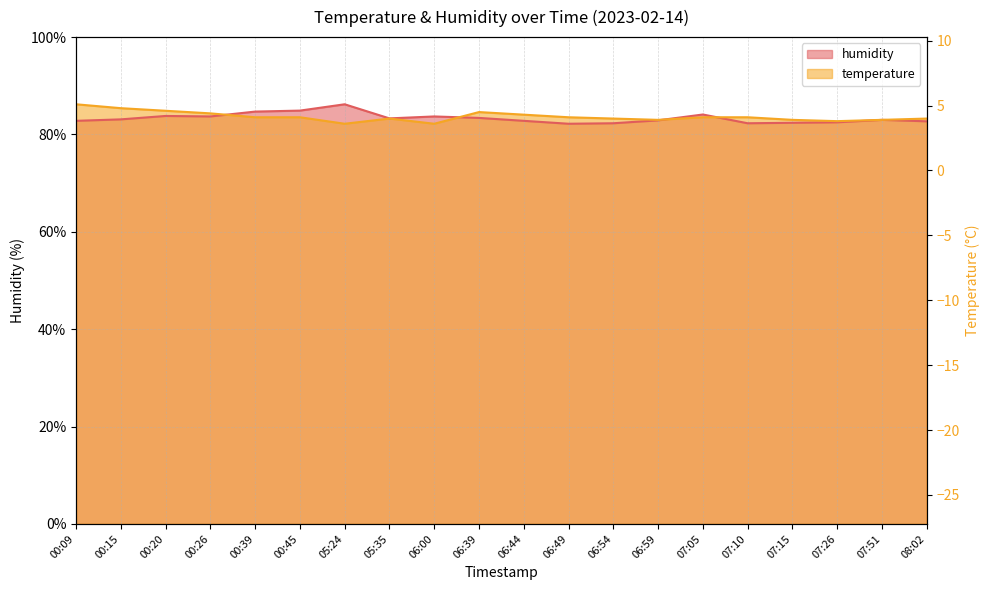

True or false: humidity has a value of 127.7 at 07:05.

False